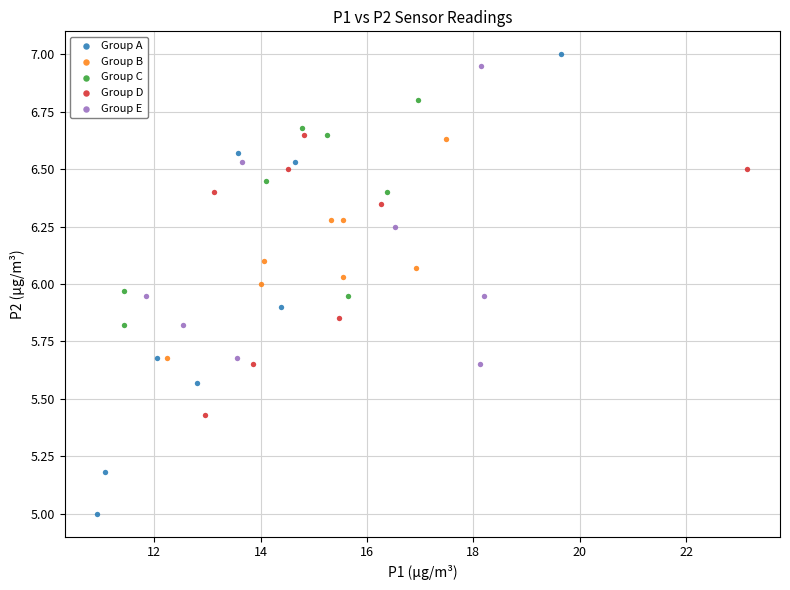

Which series has the largest Y range (max minus min)?

Group A